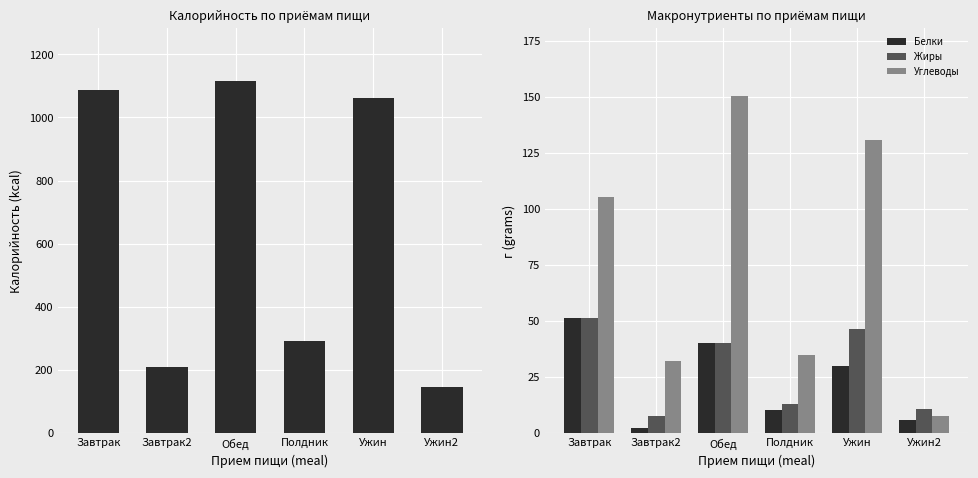

At which label does Жиры reach its minimum?

Завтрак2